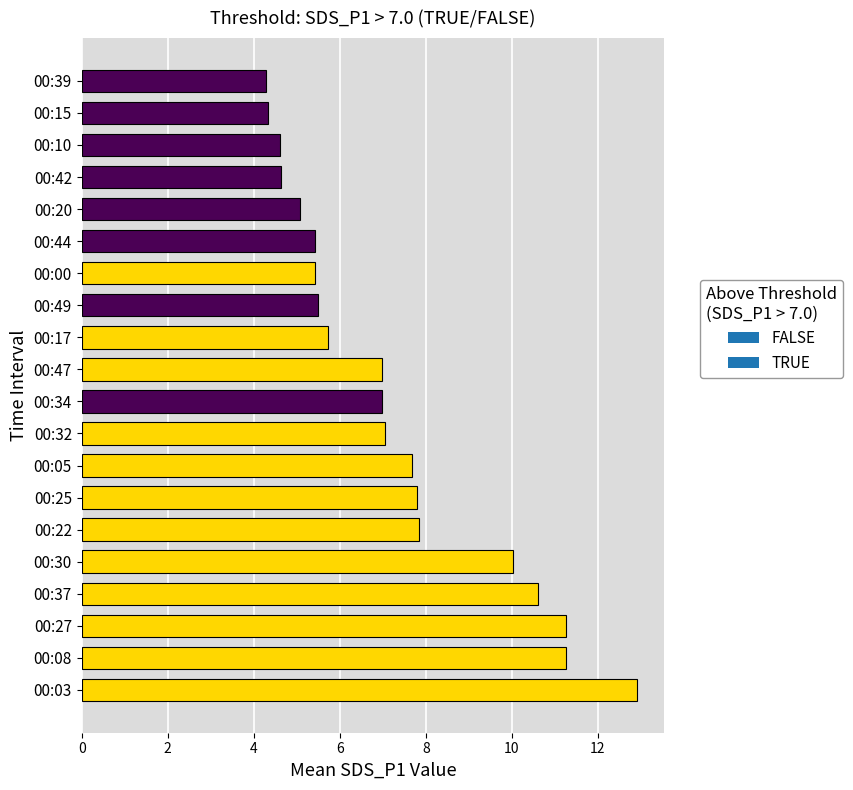

What is the maximum value shown in the chart?

12.9